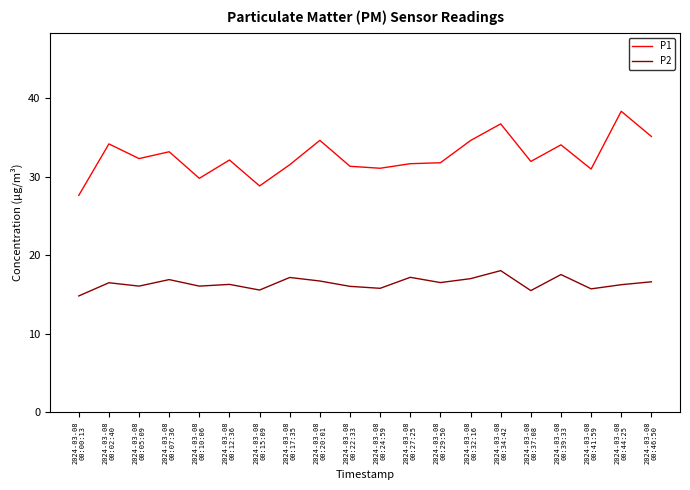

Which series changed the most between 2024-03-08
00:22:33 and 2024-03-08
00:39:33?

P1